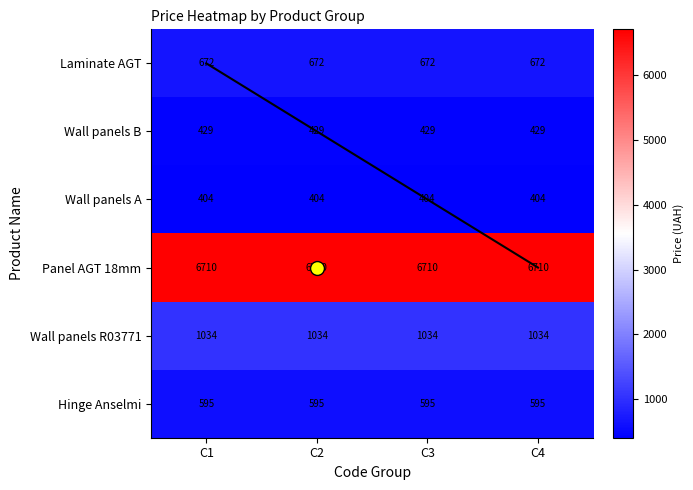

At which label does Hinge Anselmi reach its minimum?

C1